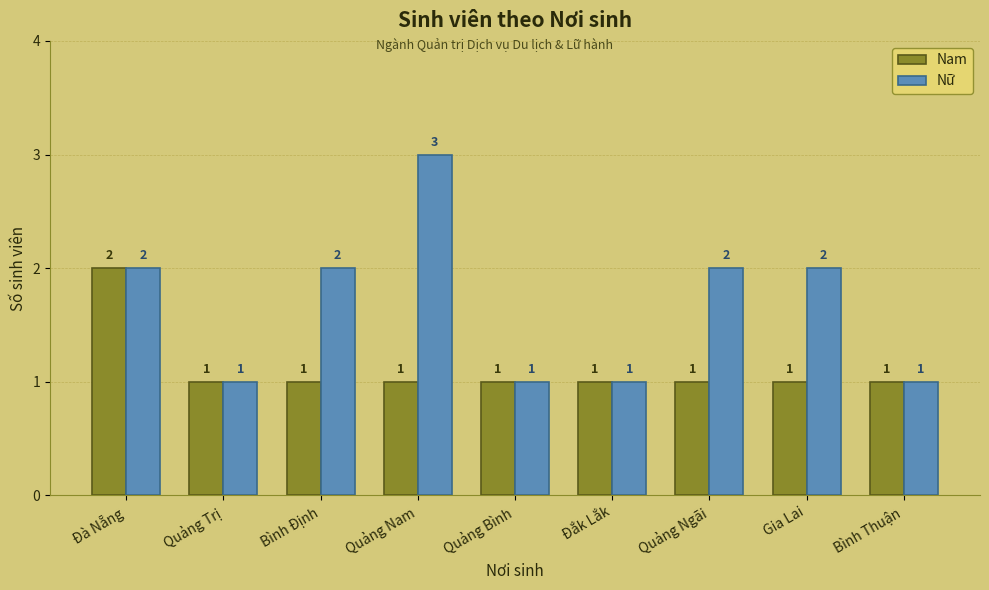

Which series has the largest range (max minus min)?

Nữ